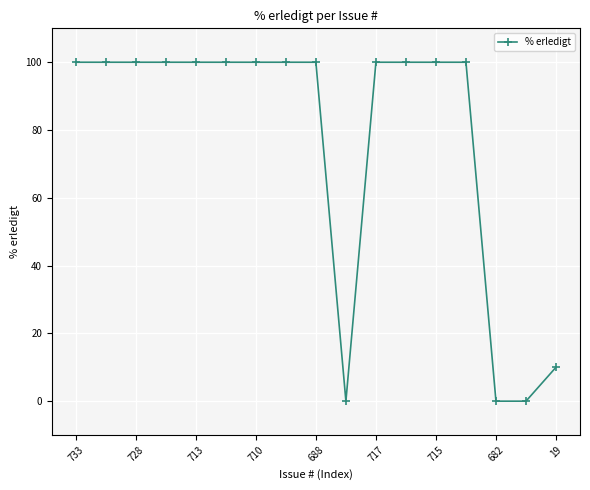

What is the difference between the second highest and second lowest values?

100